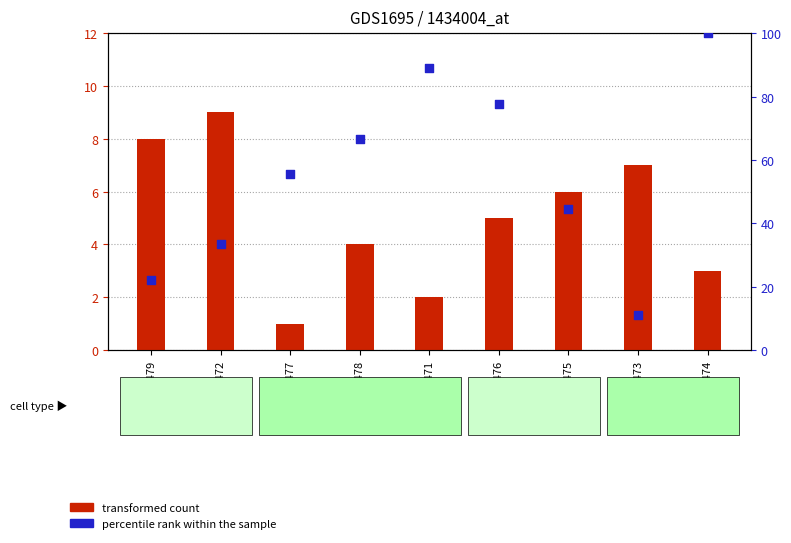

What are all the series names shown in the legend?

transformed count, percentile rank within the sample